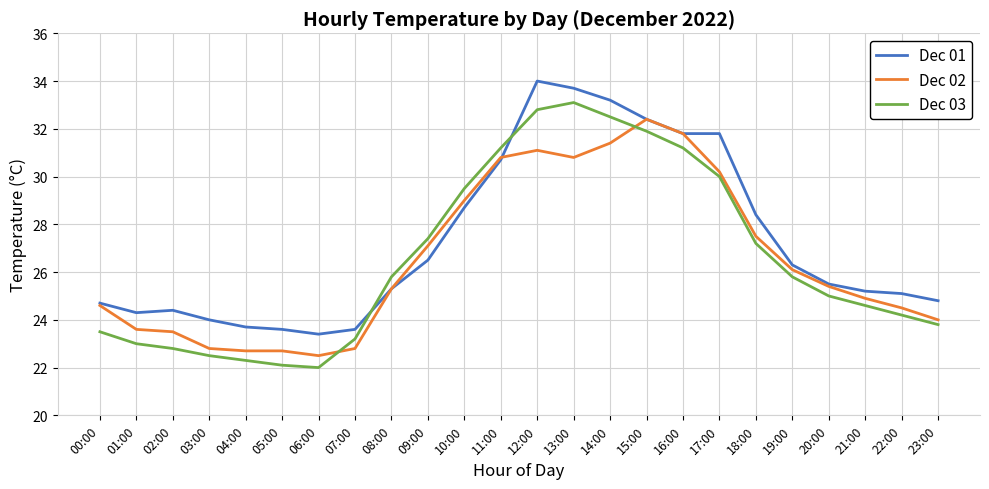

Rank the series by their maximum value, from highest to lowest.

Dec 01, Dec 03, Dec 02